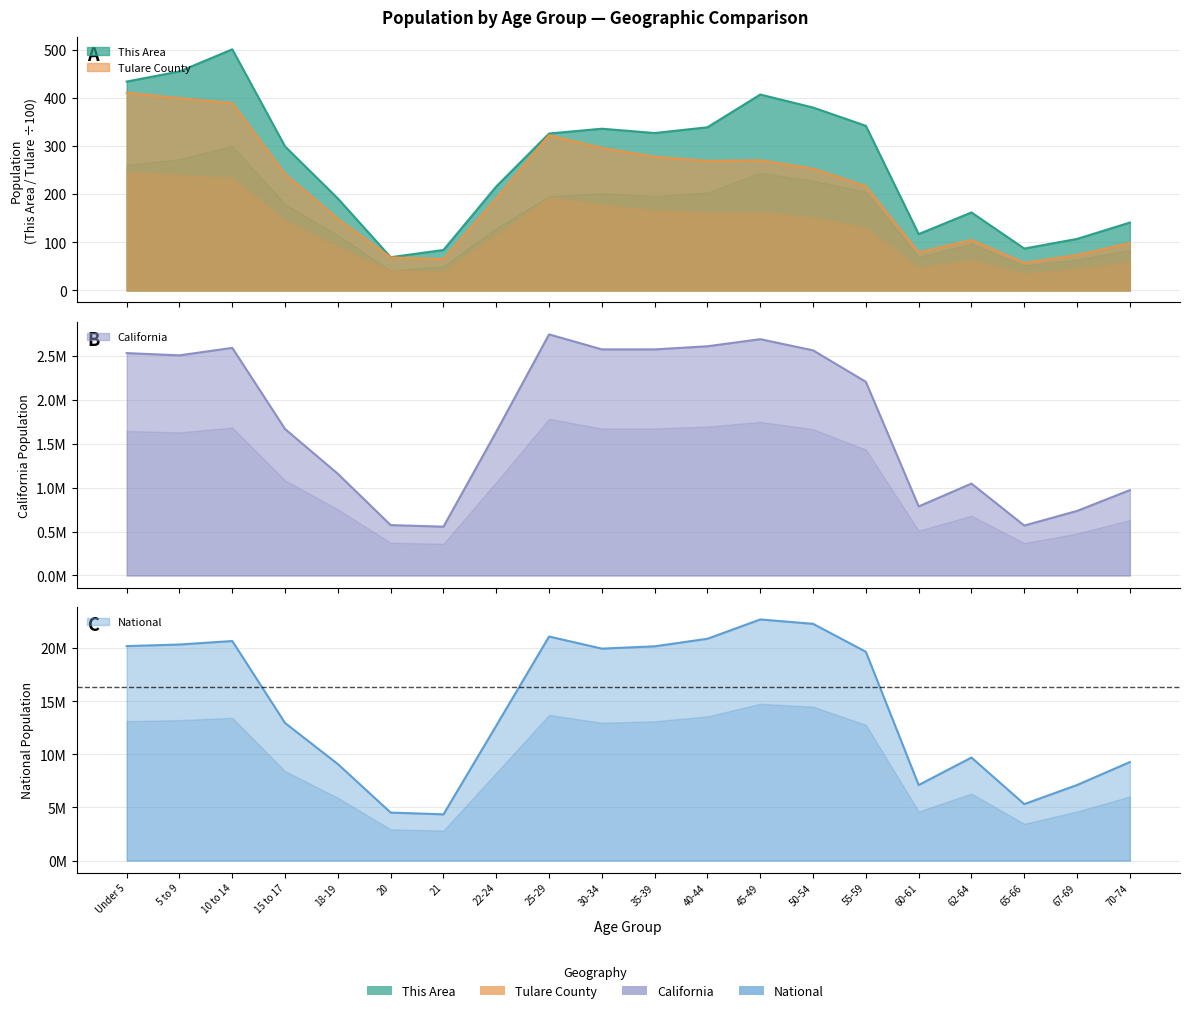

At which category does the chart reach its peak across all series?

45-49